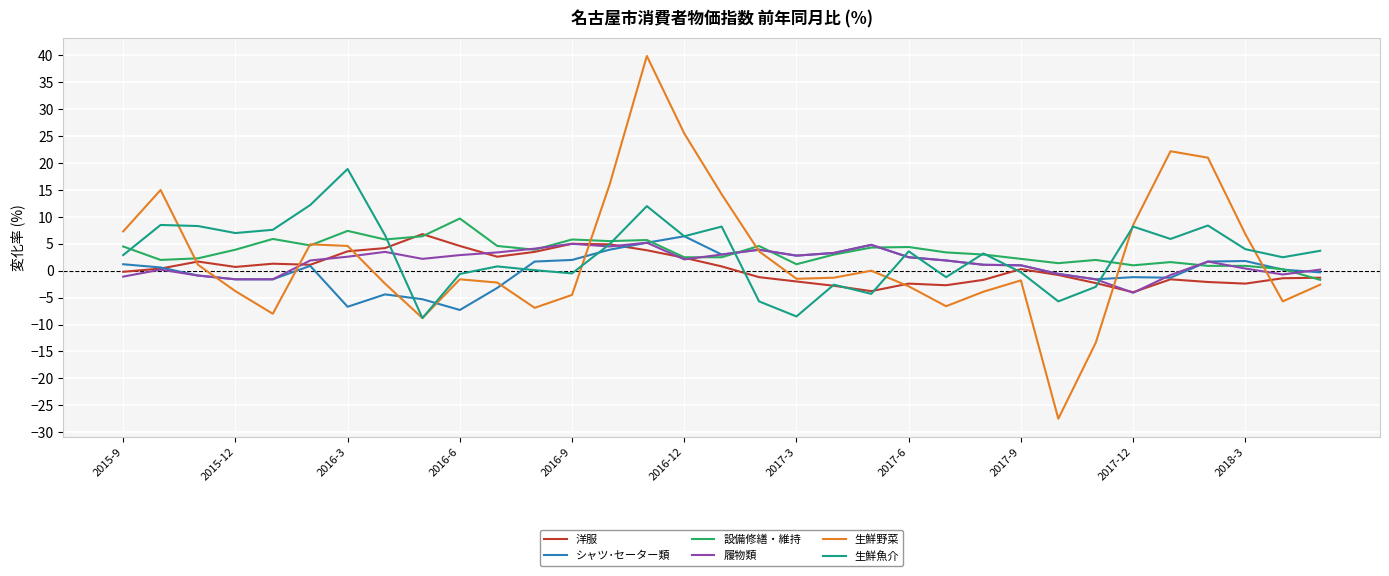

Which series has the largest range (max minus min)?

生鮮野菜